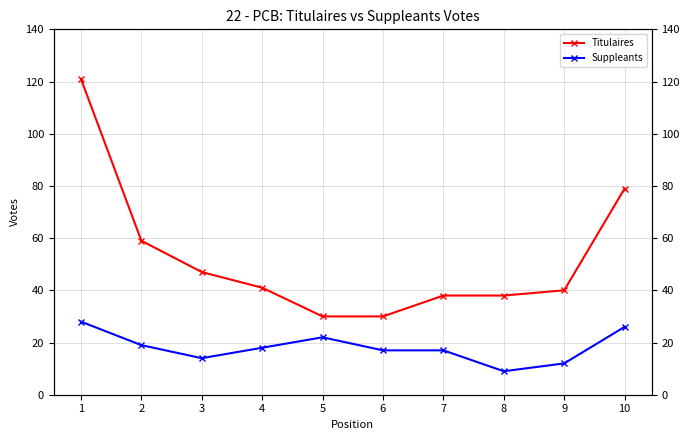

Reading left to right, transcribe all the data shown in this chart.

Titulaires: 121	59	47	41	30	30	38	38	40	79
Suppleants: 28	19	14	18	22	17	17	9	12	26